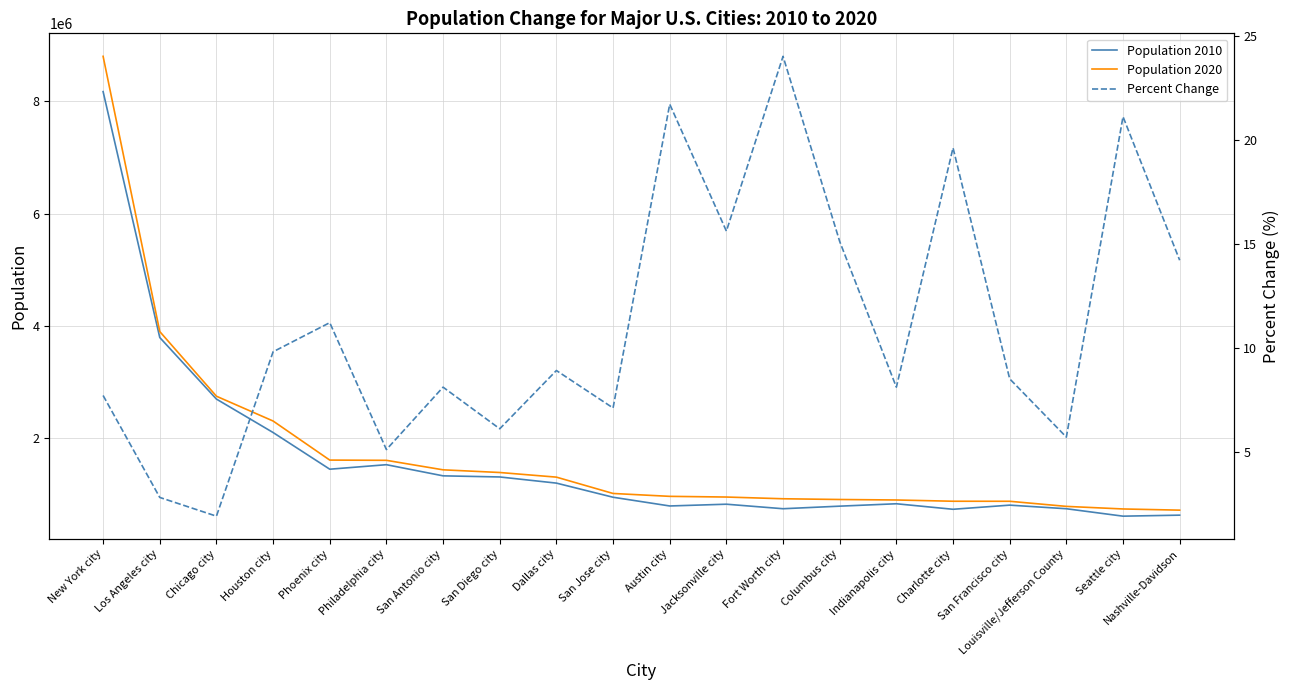

Reading left to right, extract all data points from this chart.

Population 2010: 8175133.0	3792621.0	2695598.0	2099451.0	1445632.0	1526006.0	1327407.0	1307402.0	1197816.0	945942.0	790390.0	821784.0	741206.0	787033.0	829718.0	731424.0	805235.0	741096.0	608660.0	626681.0
Population 2020: 8804190.0	3898747.0	2746388.0	2304580.0	1608139.0	1603797.0	1434625.0	1386932.0	1304379.0	1013240.0	961855.0	949611.0	918915.0	905748.0	897041.0	874579.0	873965.0	782969.0	737015.0	715884.0
Percent Change: 7.7	2.8	1.9	9.8	11.2	5.1	8.1	6.1	8.9	7.1	21.7	15.6	24.0	15.1	8.1	19.6	8.5	5.7	21.1	14.2